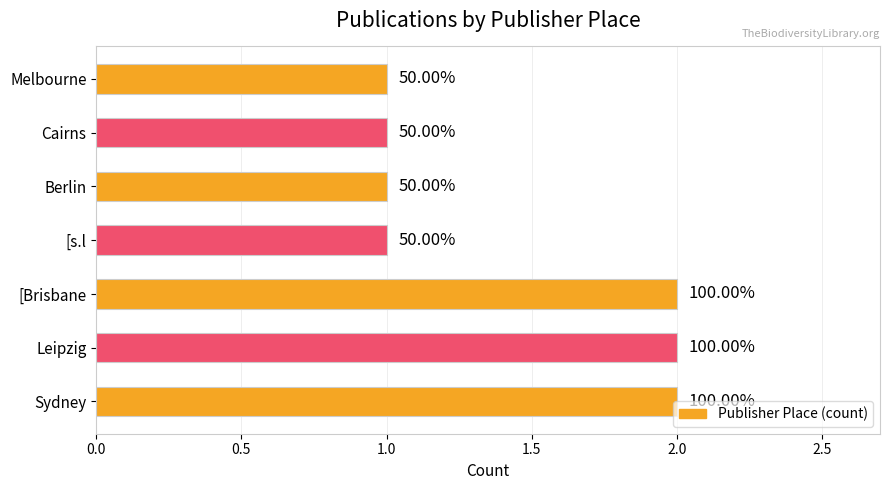

Are the bars grouped side by side (vs. stacked)?

No